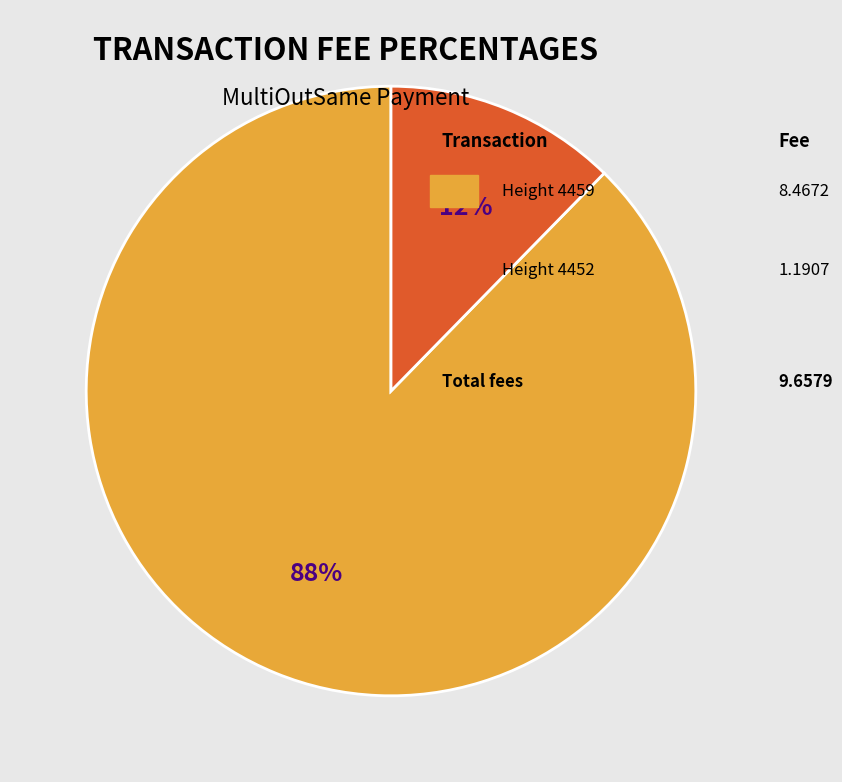

Does any single category account for the majority?

Yes